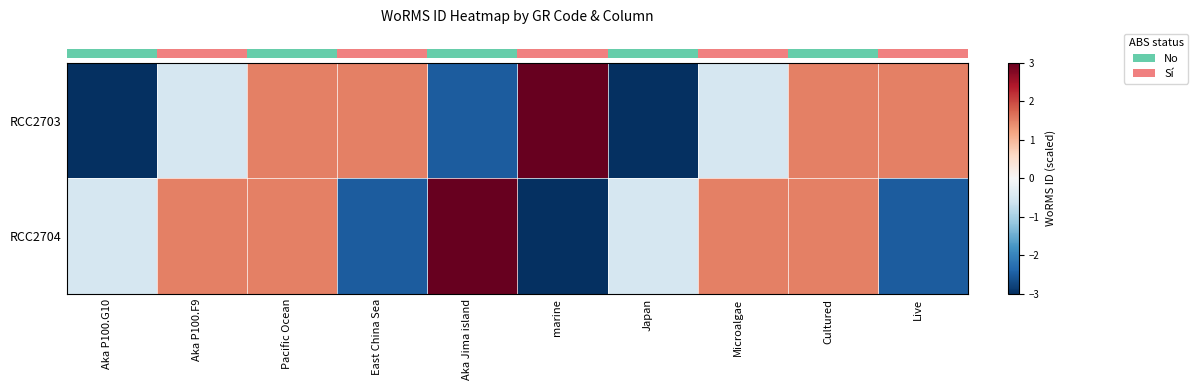

Between Pacific Ocean and Aka P100.G10, which is larger?

Pacific Ocean